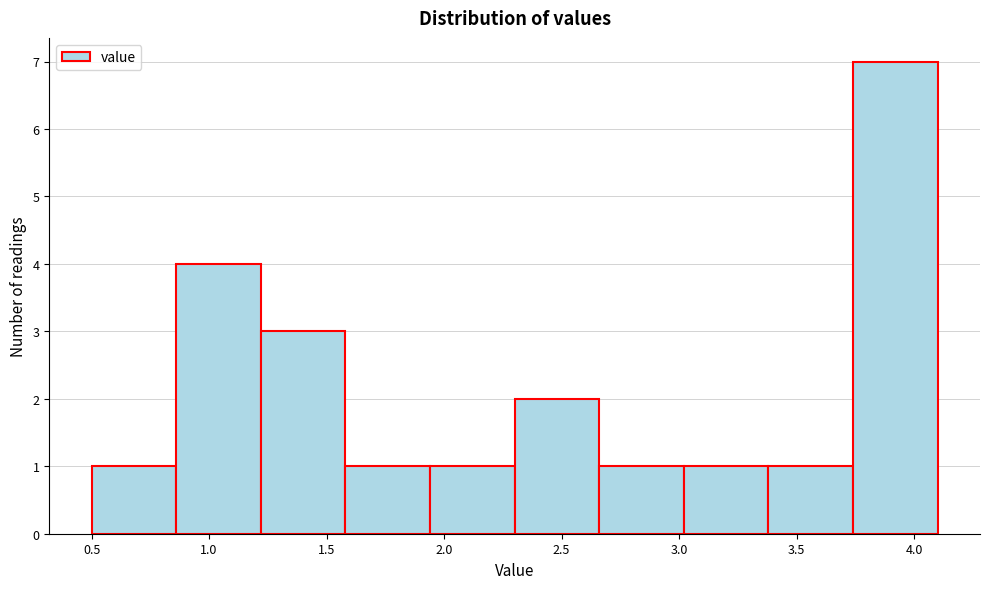

Reading left to right, transcribe this chart: for each bar, give the range it covers on the x-axis and its height. Neither the bar edges nor the heights are printed on the chart, so give them approximately, as read against the axes.

0.50 to 0.86: 1
0.86 to 1.22: 4
1.22 to 1.58: 3
1.58 to 1.94: 1
1.94 to 2.30: 1
2.30 to 2.66: 2
2.66 to 3.02: 1
3.02 to 3.38: 1
3.38 to 3.74: 1
3.74 to 4.10: 7